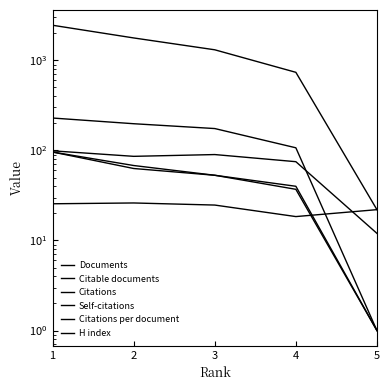

The Self-citations series shows 198.0 at 2. True or false?

True